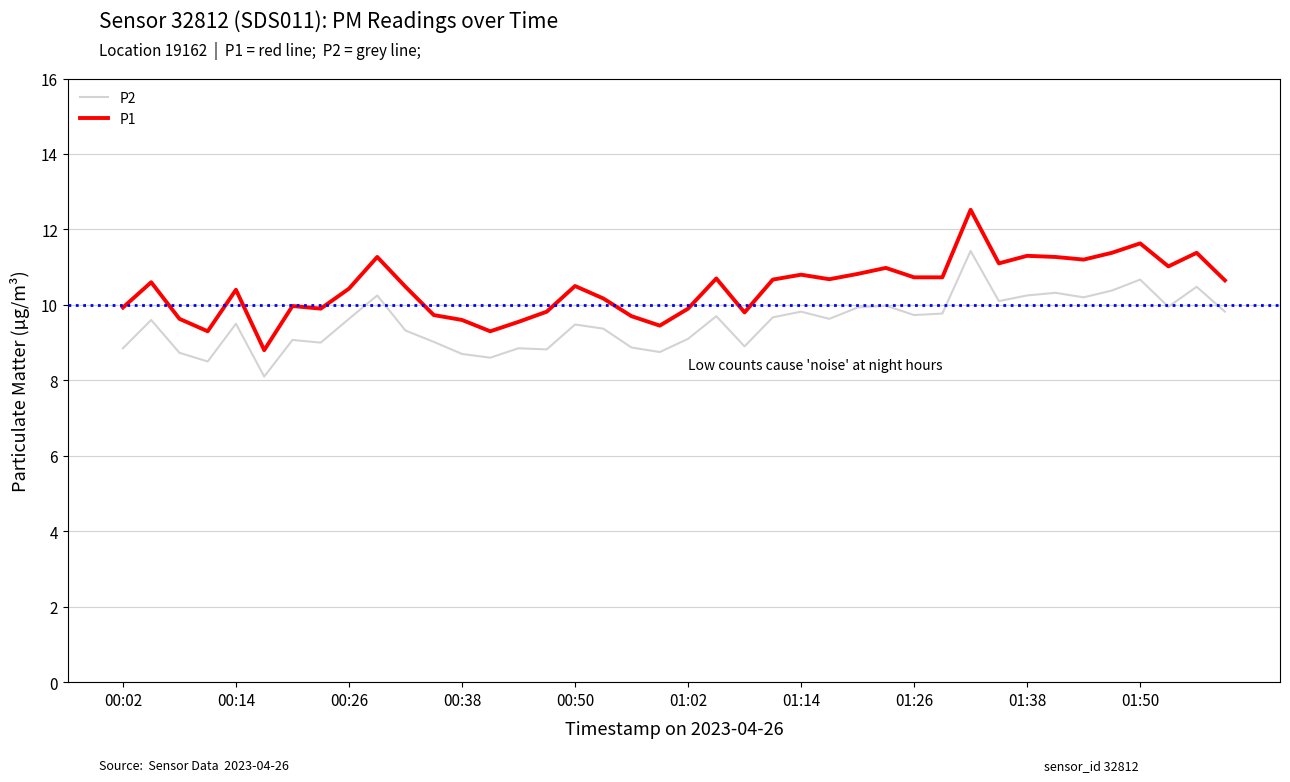

Which series has the widest spread of values?

P1